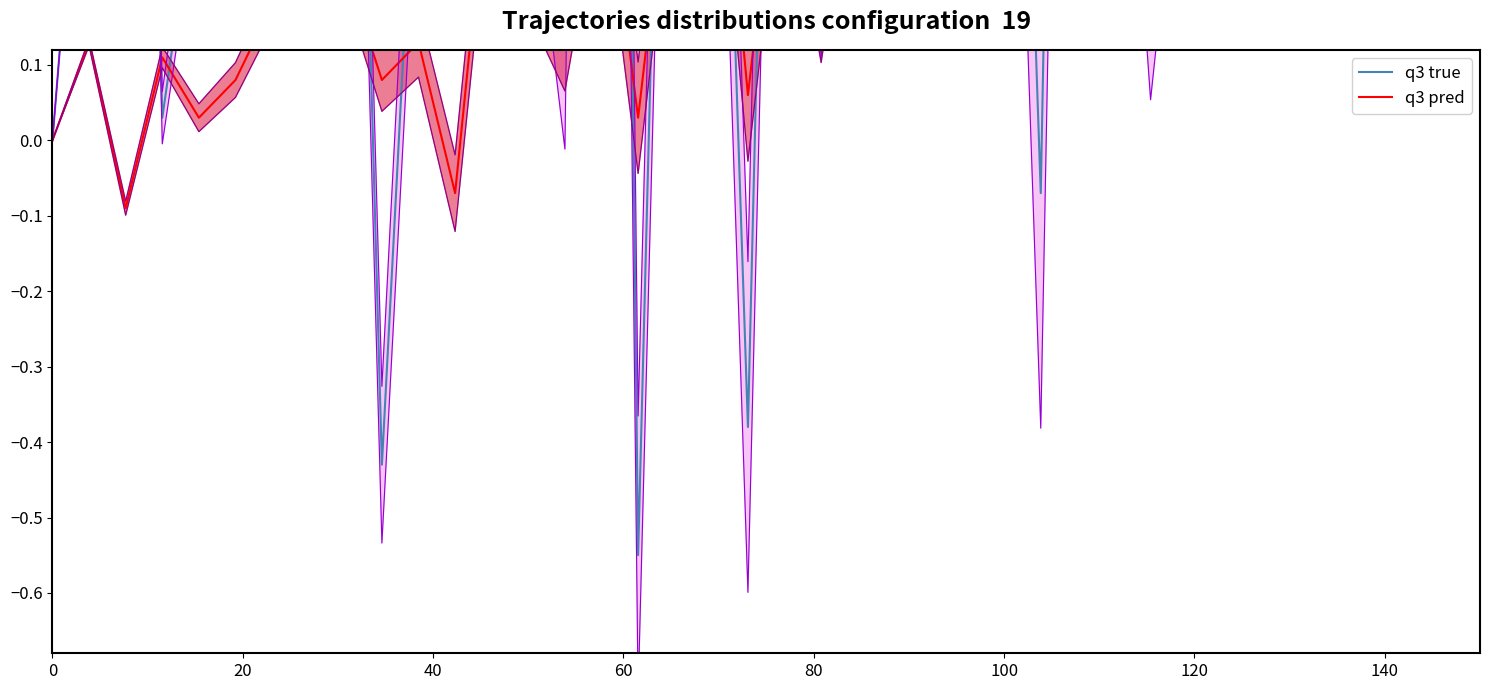

How many positive values does the q3 true series have?

35